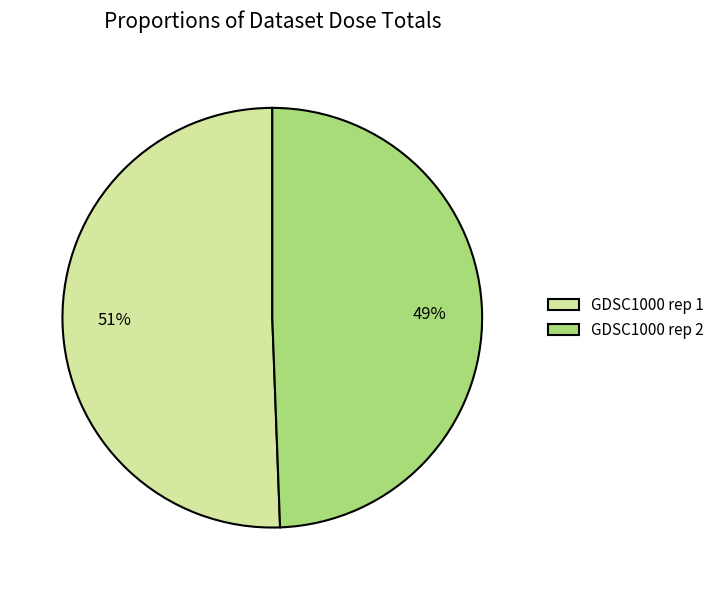

To the nearest percent, what is the combined percentage of GDSC1000 rep 2 and GDSC1000 rep 1?

100%